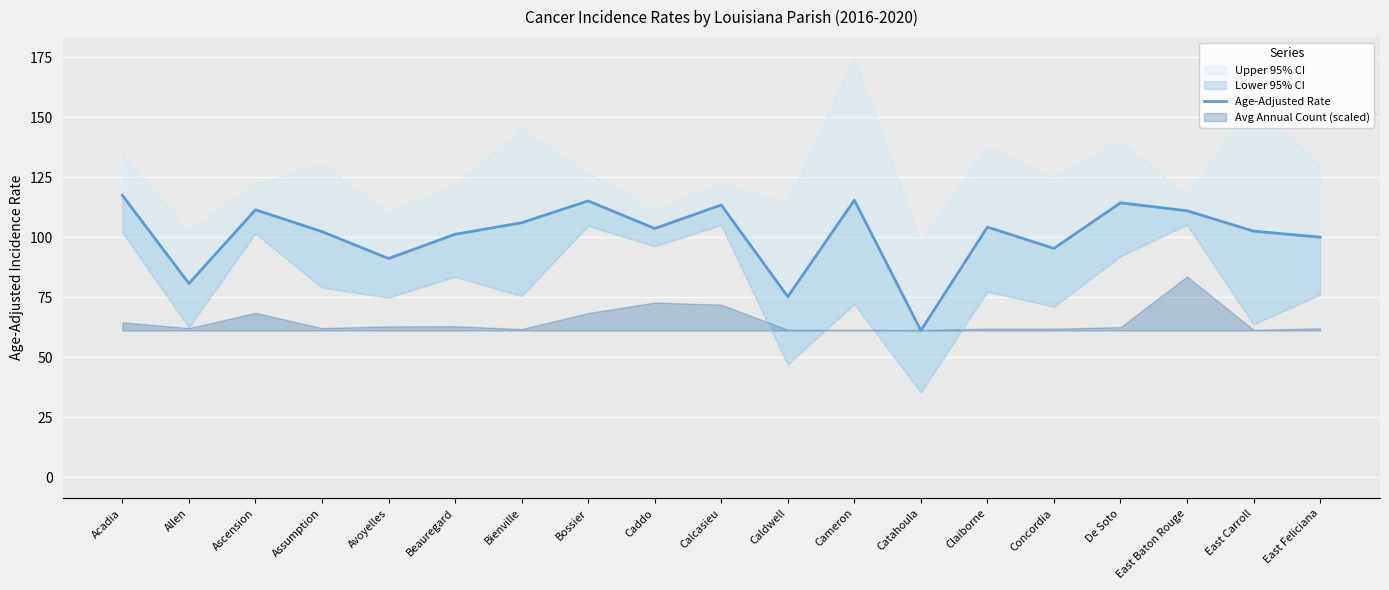

What is the change in value from Ascension to Claiborne?

-7.2